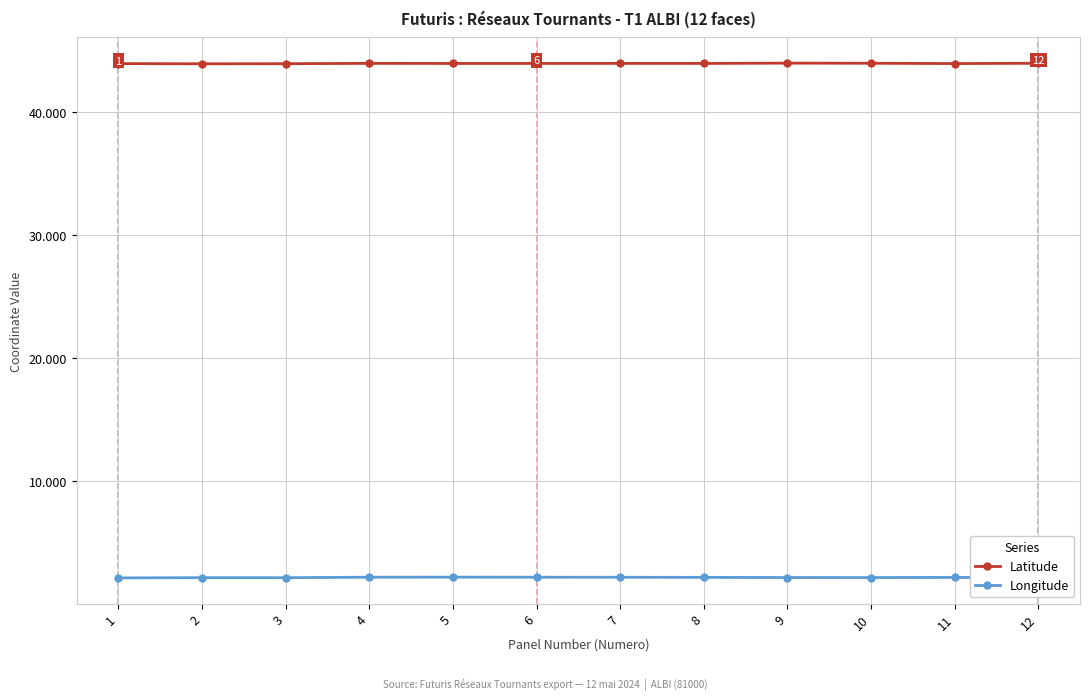

At 1, list the series in order from largest to smallest.

Latitude, Longitude